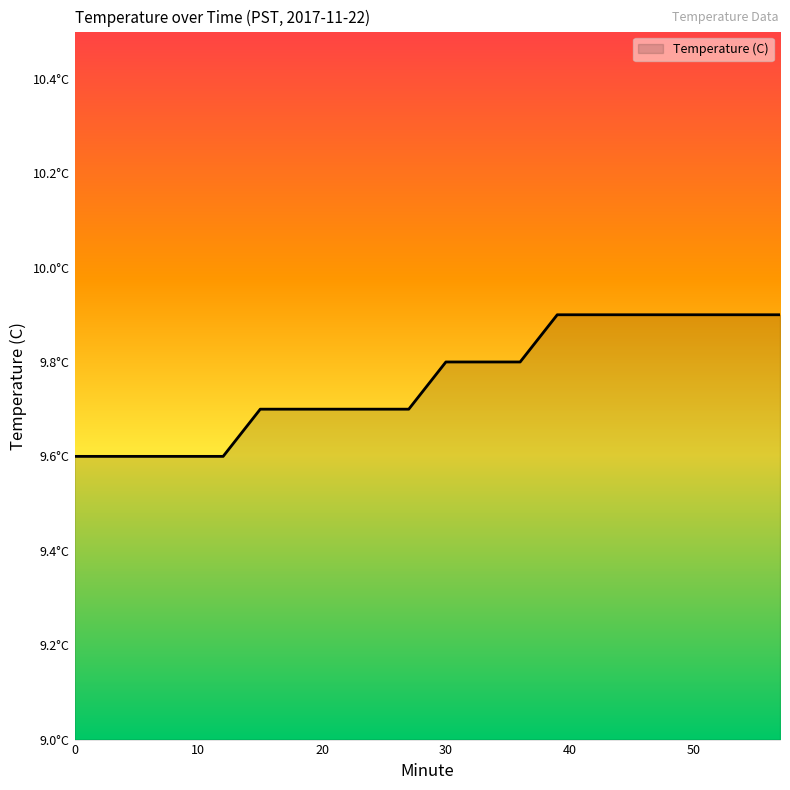

Is this an area chart (filled region under the line)?

Yes